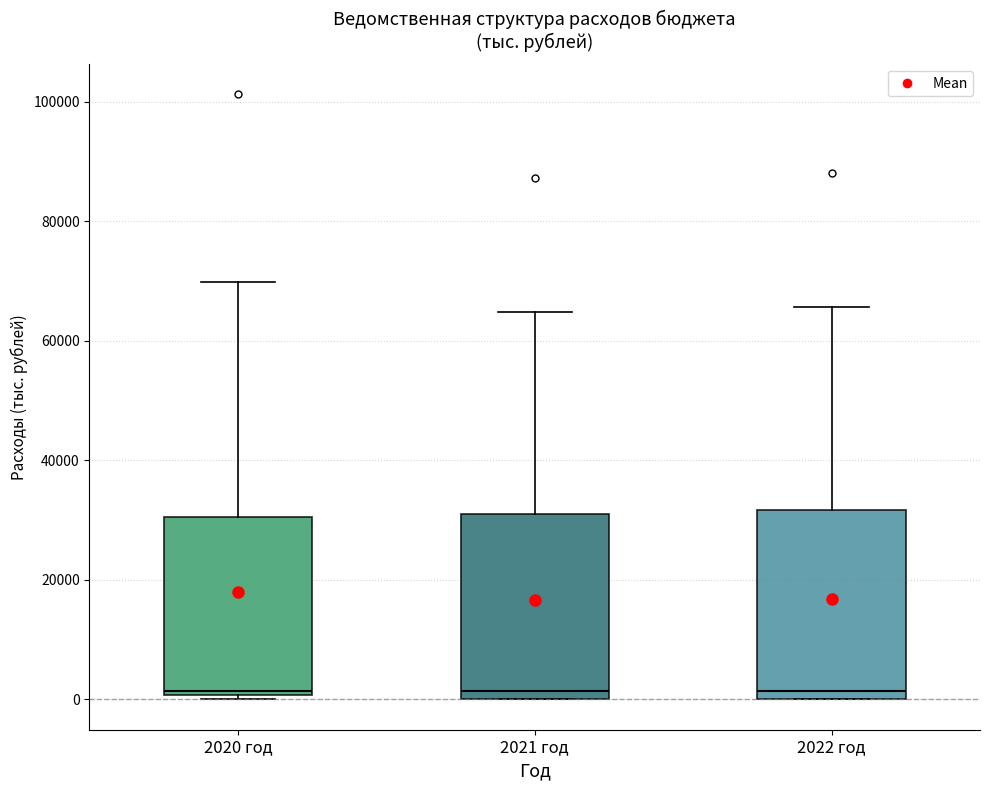

Where is the lower edge of the box for 2021 год on the y-axis? The values are not printed on the chart, so give them approximately, as read against the axis.

0